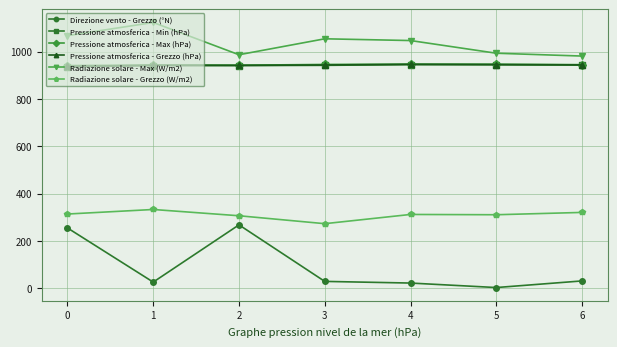

Which series has the widest spread of values?

Direzione vento - Grezzo (°N)